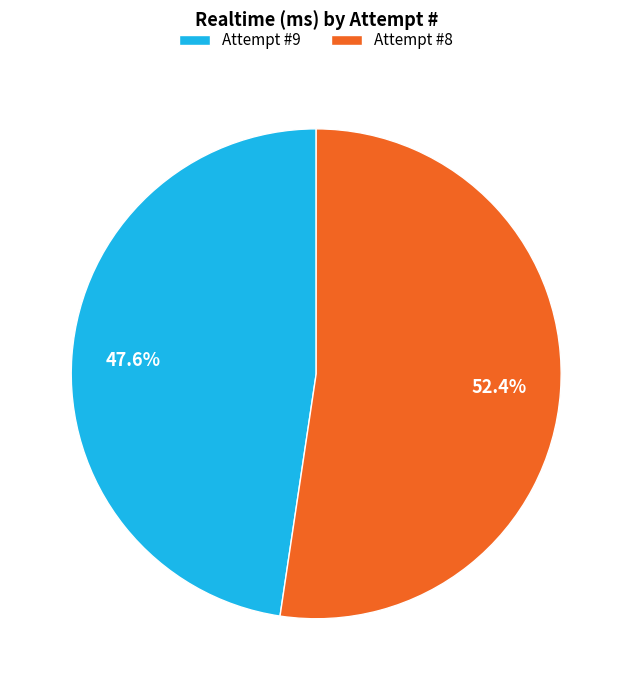

Is Attempt #9 the majority of the pie?

No